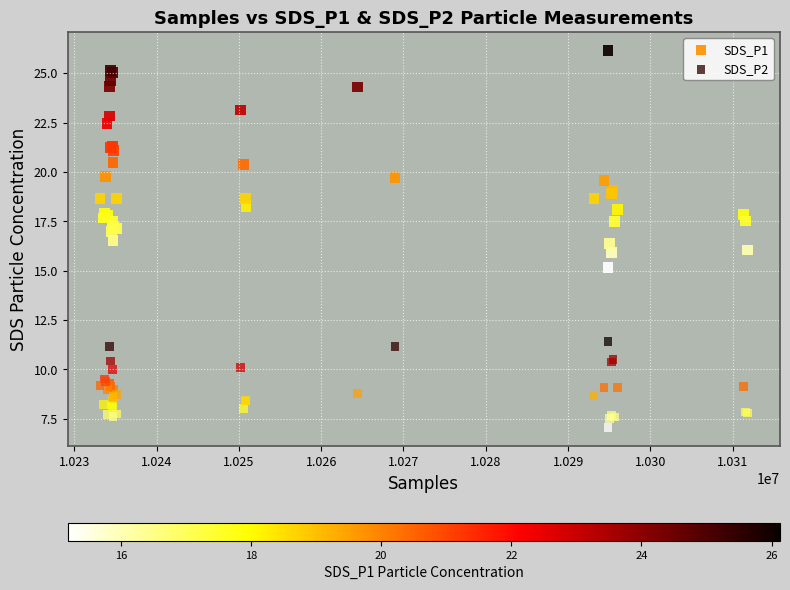

Which series has the widest spread of Y values?

SDS_P1